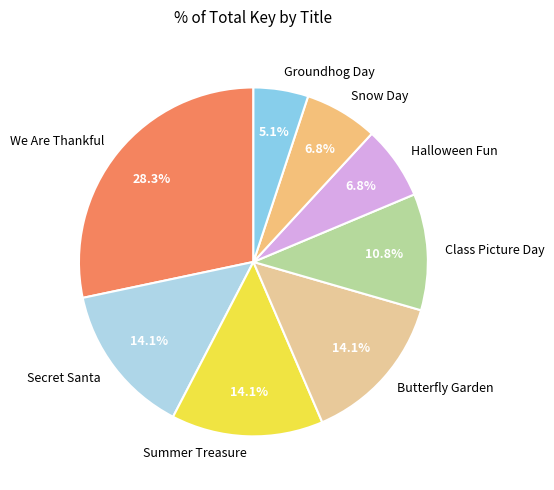

To the nearest percent, what percentage of the pie is Summer Treasure?

14%